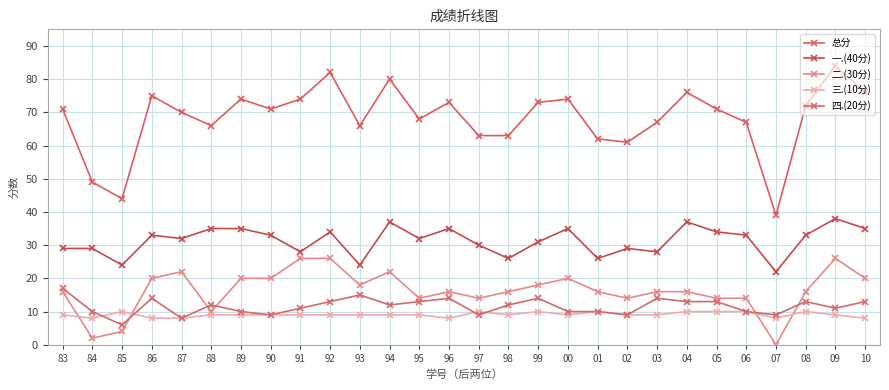

Which series has the widest spread of values?

总分